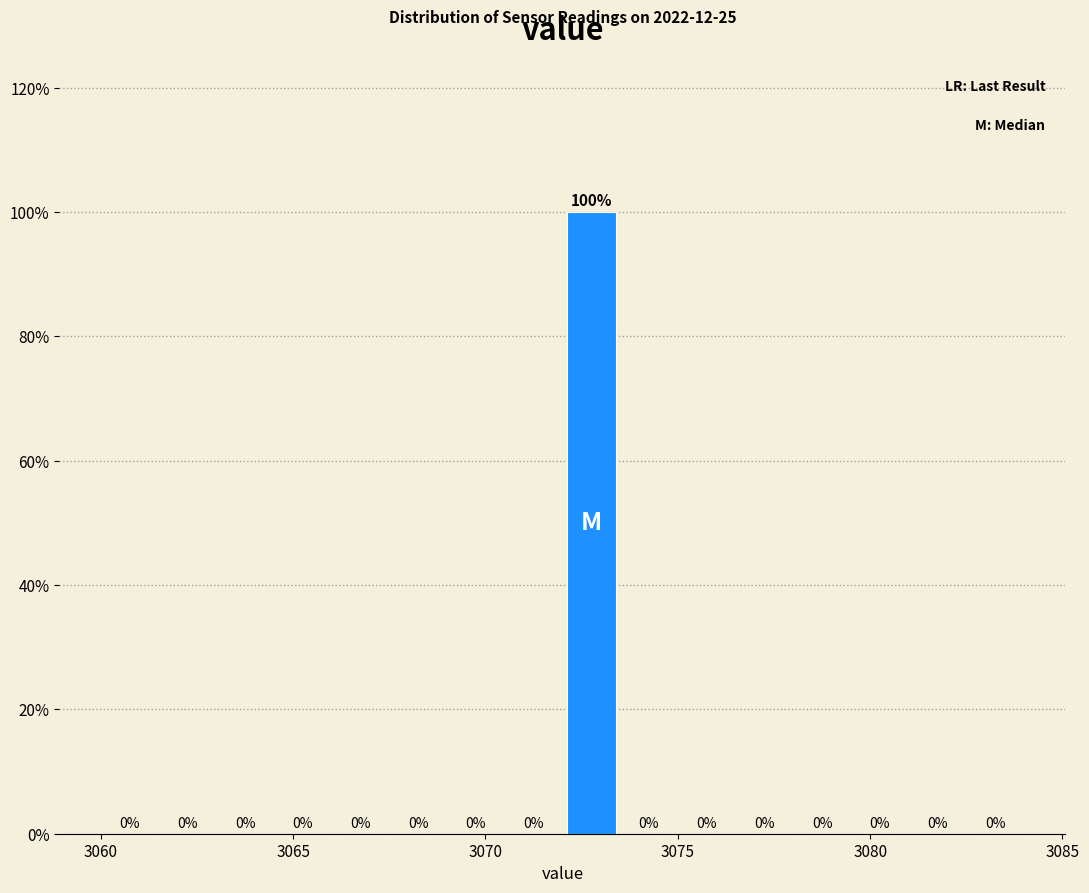

Around what value on the x-axis is the tallest bar? Give the approximate position of its centre, as read against the axis.

3073.0